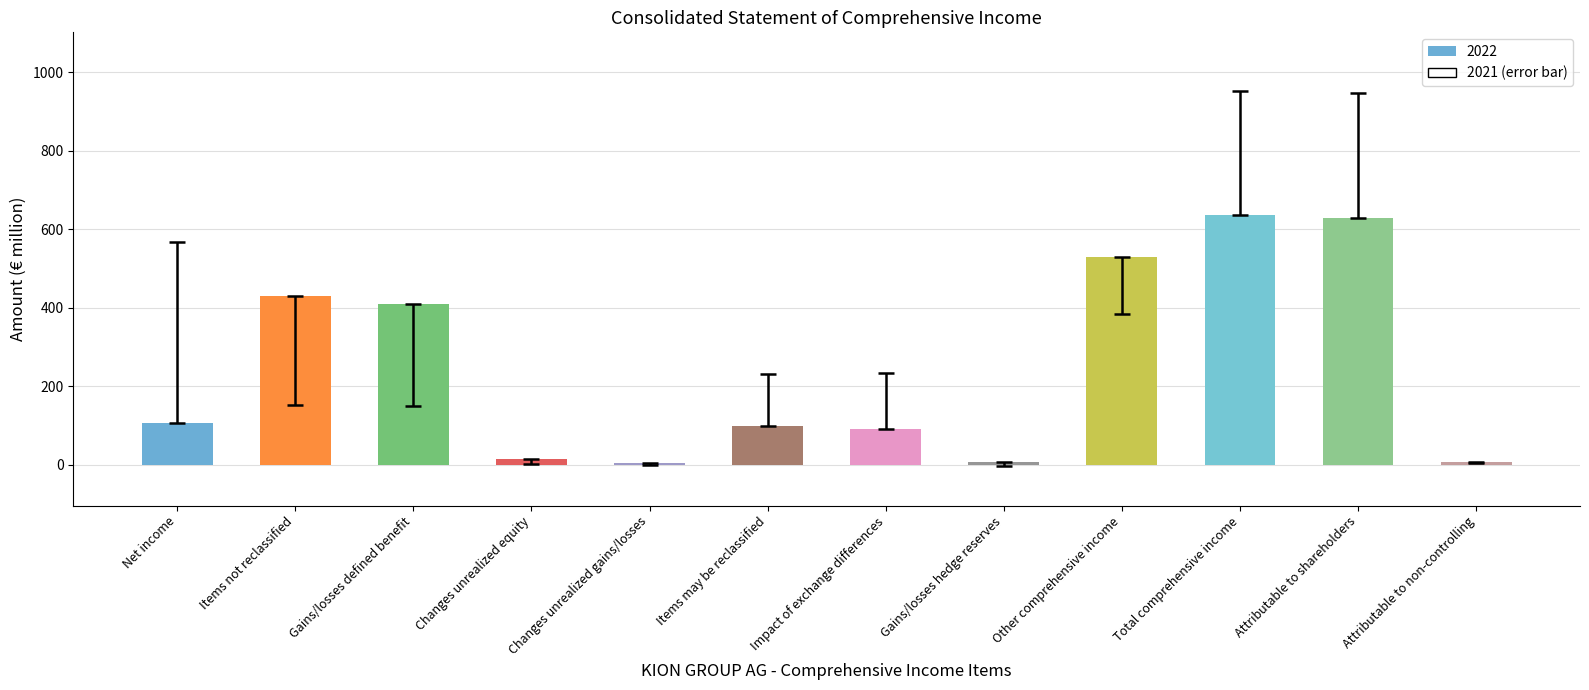

What is the value of the 12th bar from the left?

7.6